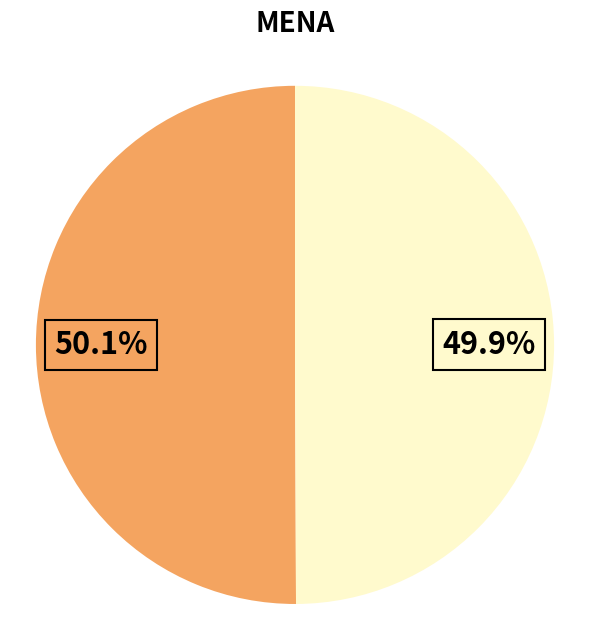

Is there a majority slice in this chart?

Yes